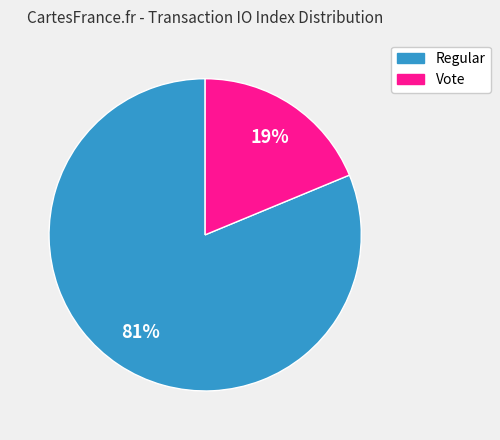

True or false: Vote accounts for 19% of the total.

True